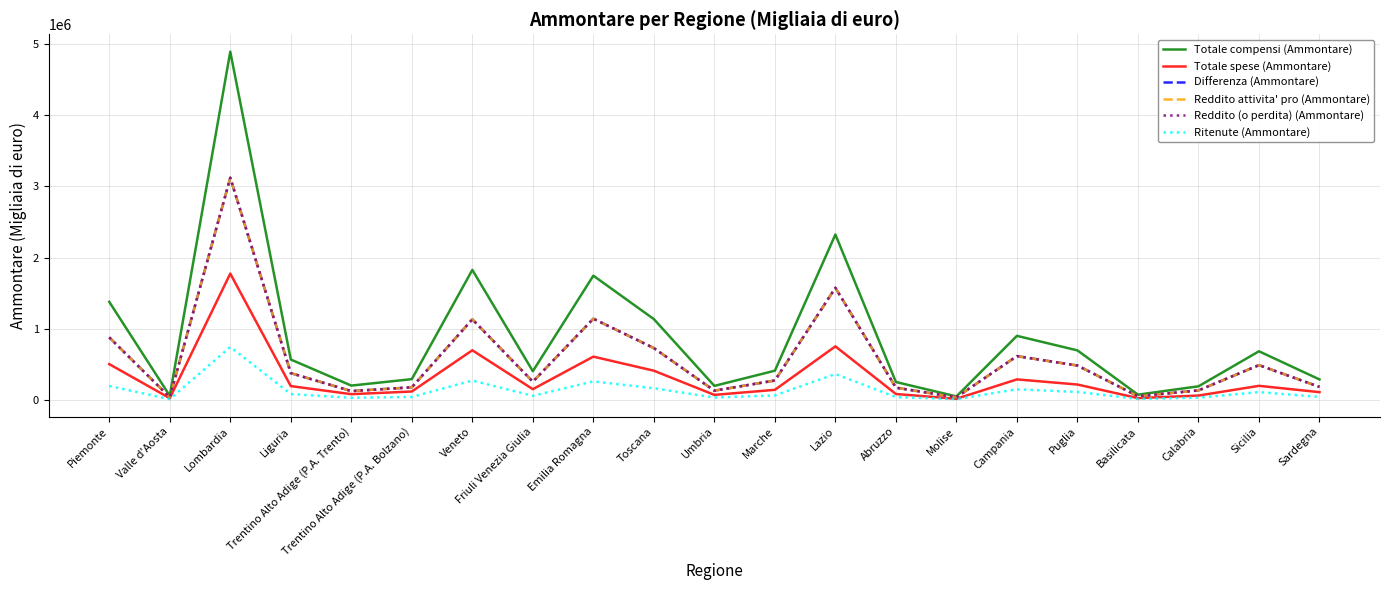

What is the sum of the Totale compensi (Ammontare) values at Toscana and Basilicata?

1203864